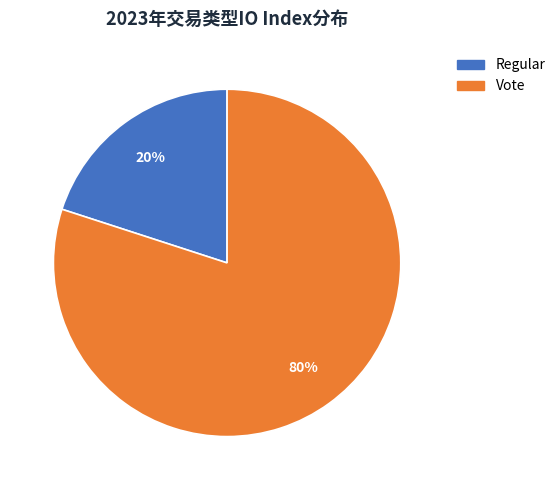

How many slices are in this pie chart?

2